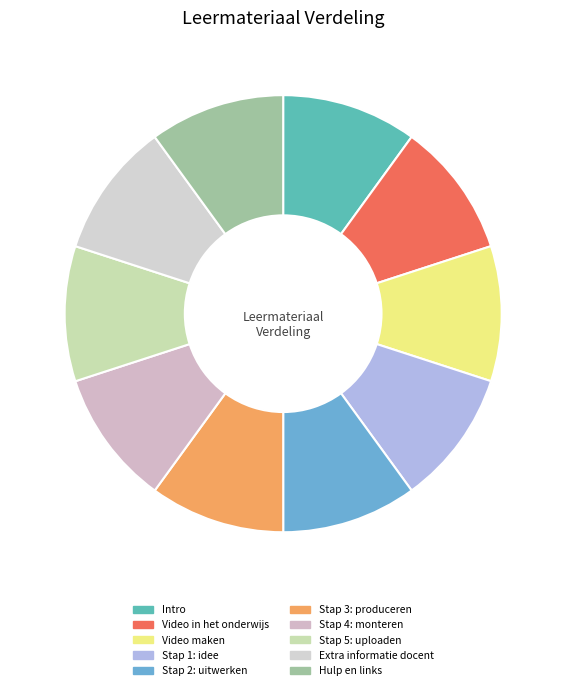

Does Stap 4: monteren account for over 50% of the chart?

No